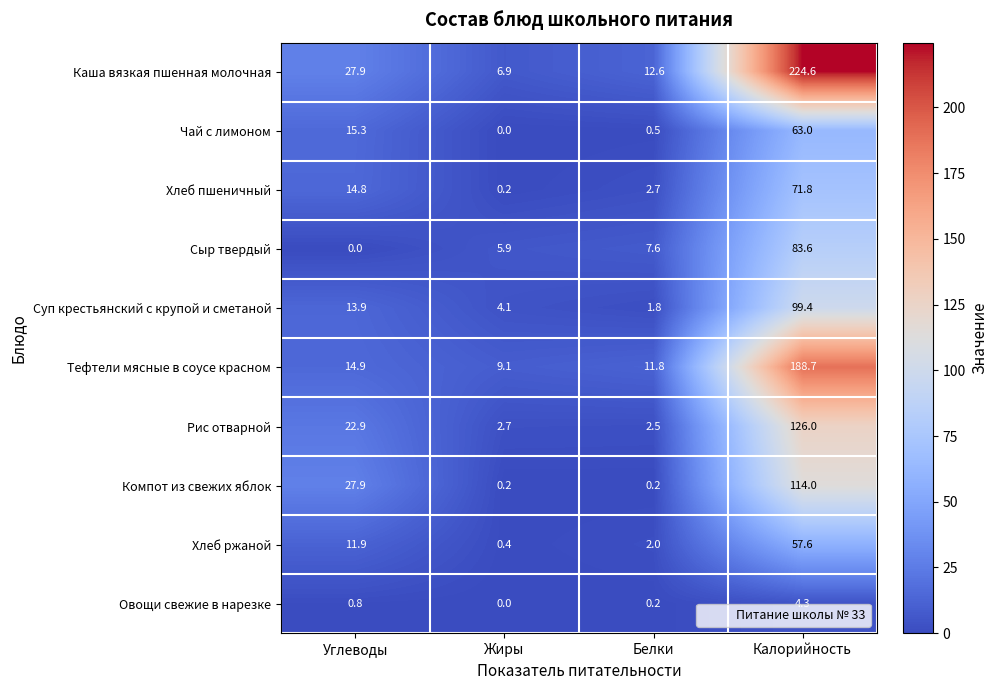

Rank the series by their maximum value, from lowest to highest.

Овощи свежие в нарезке, Хлеб ржаной, Чай с лимоном, Хлеб пшеничный, Сыр твердый, Суп крестьянский с крупой и сметаной, Компот из свежих яблок, Рис отварной, Тефтели мясные в соусе красном, Каша вязкая пшенная молочная